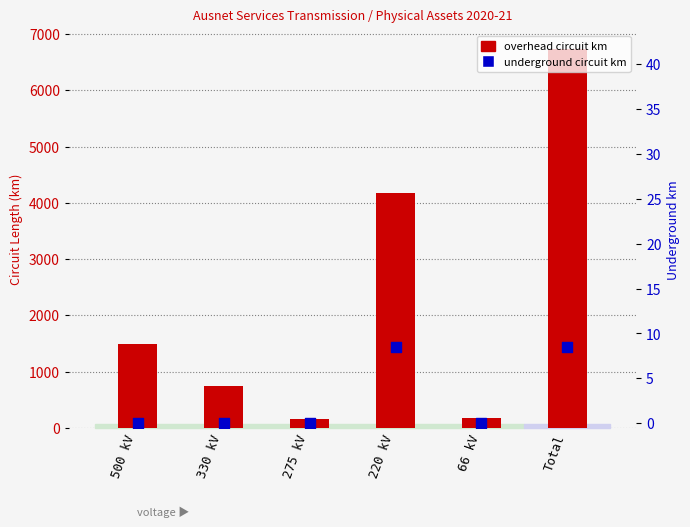

Which series has the widest spread of Y values?

Overhead circuit km